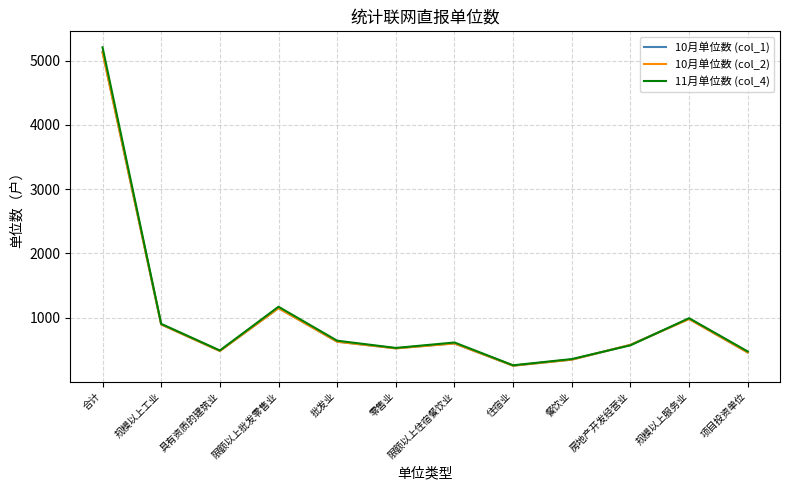

What is the greatest value displayed?

5207